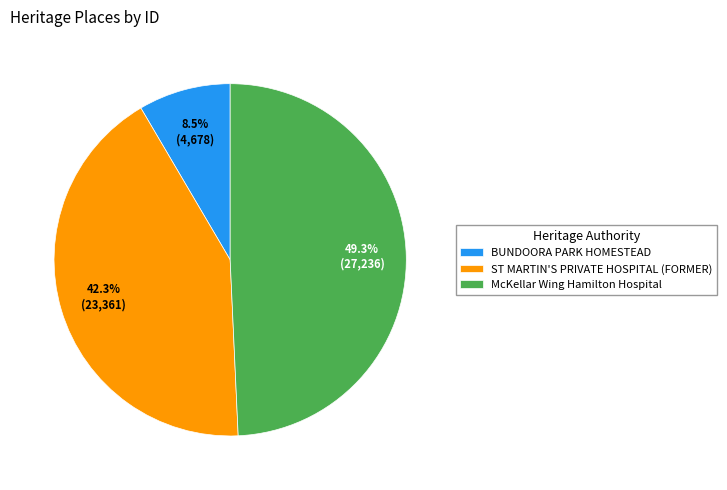

To the nearest percent, what is the combined percentage of BUNDOORA PARK HOMESTEAD and McKellar Wing Hamilton Hospital?

58%